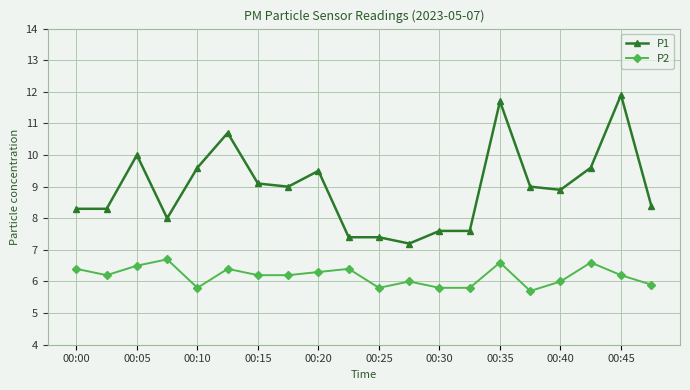

True or false: P2 and P1 cross at least once.

False